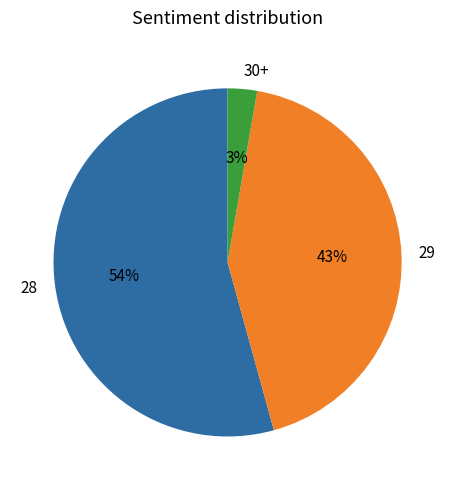

Combined, do 29 and 30+ account for over 50%?

No